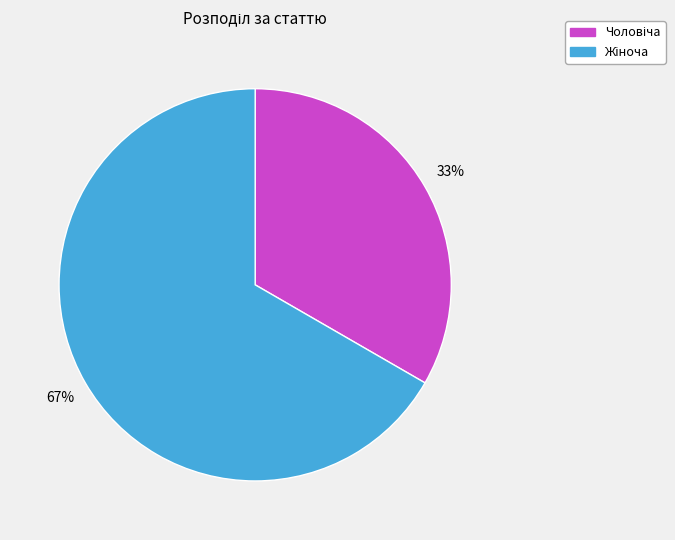

Does any single category account for the majority?

Yes